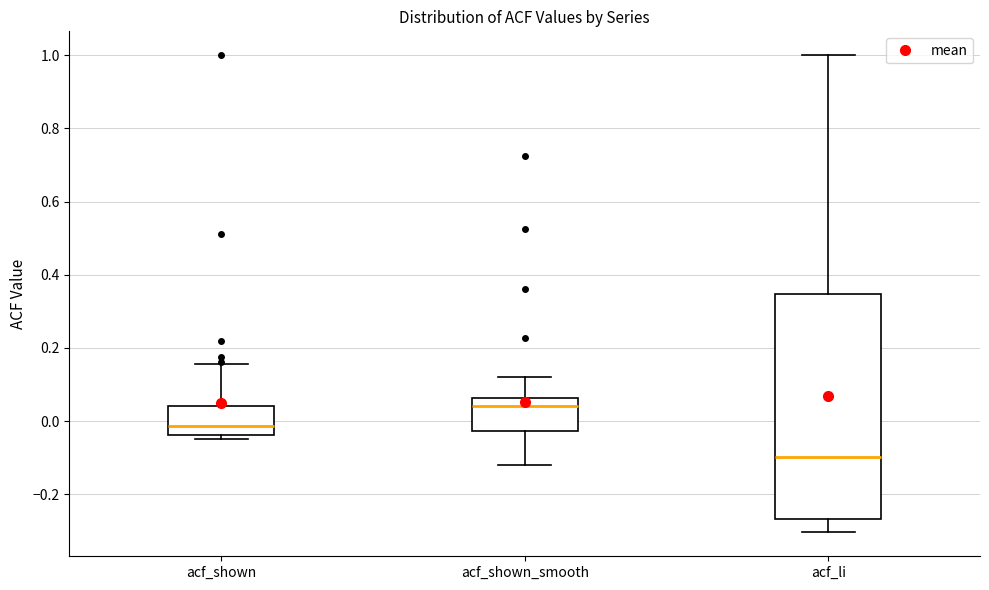

Comparing the boxes themselves (not the whiskers), which one is the tallest?

acf_li